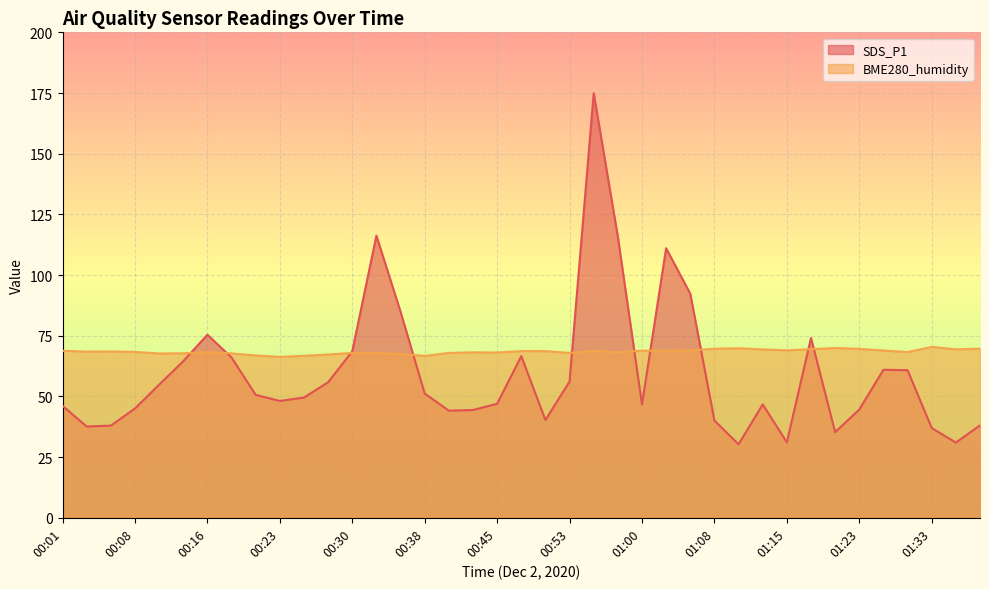

At 01:00, list the series in order from smallest to largest.

SDS_P1, BME280_humidity